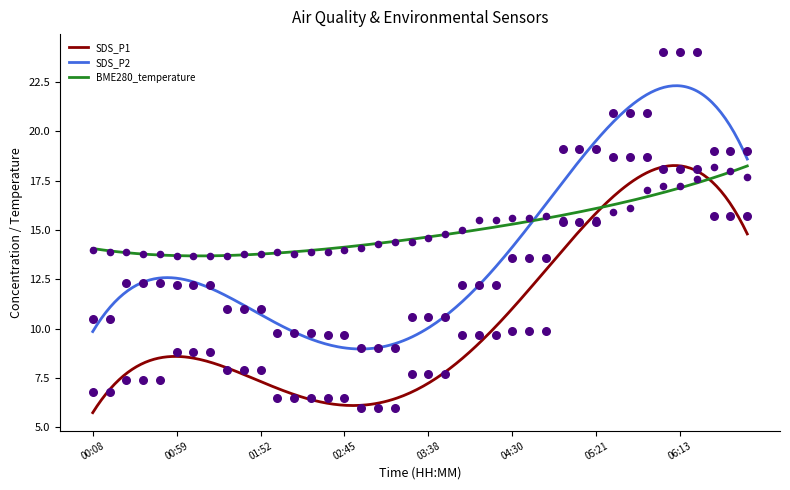

Which series reaches the maximum Y coordinate?

SDS_P2